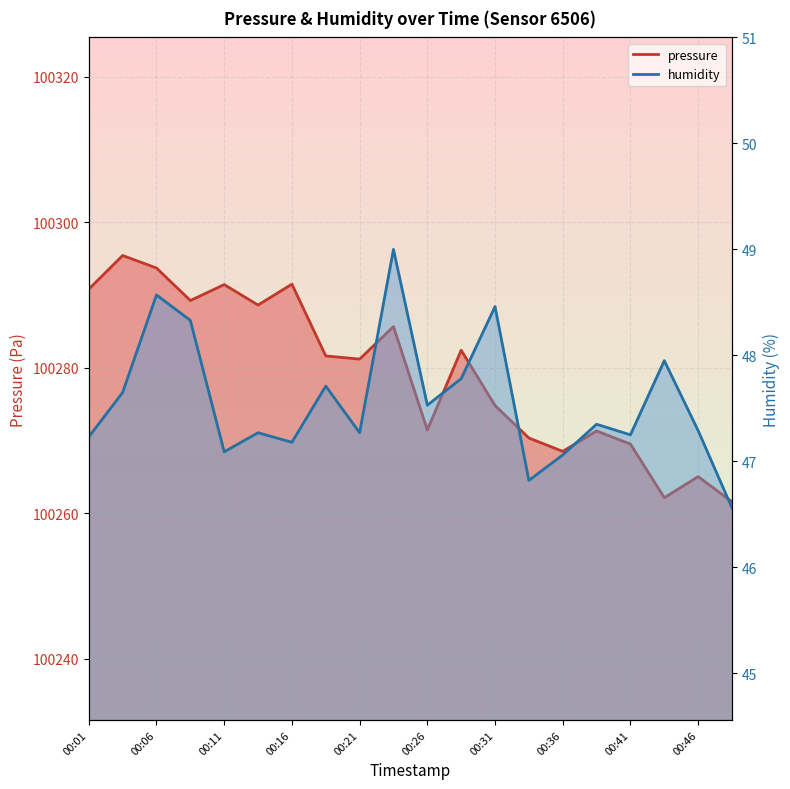

Which series changed the most between 00:01 and 00:11?

pressure